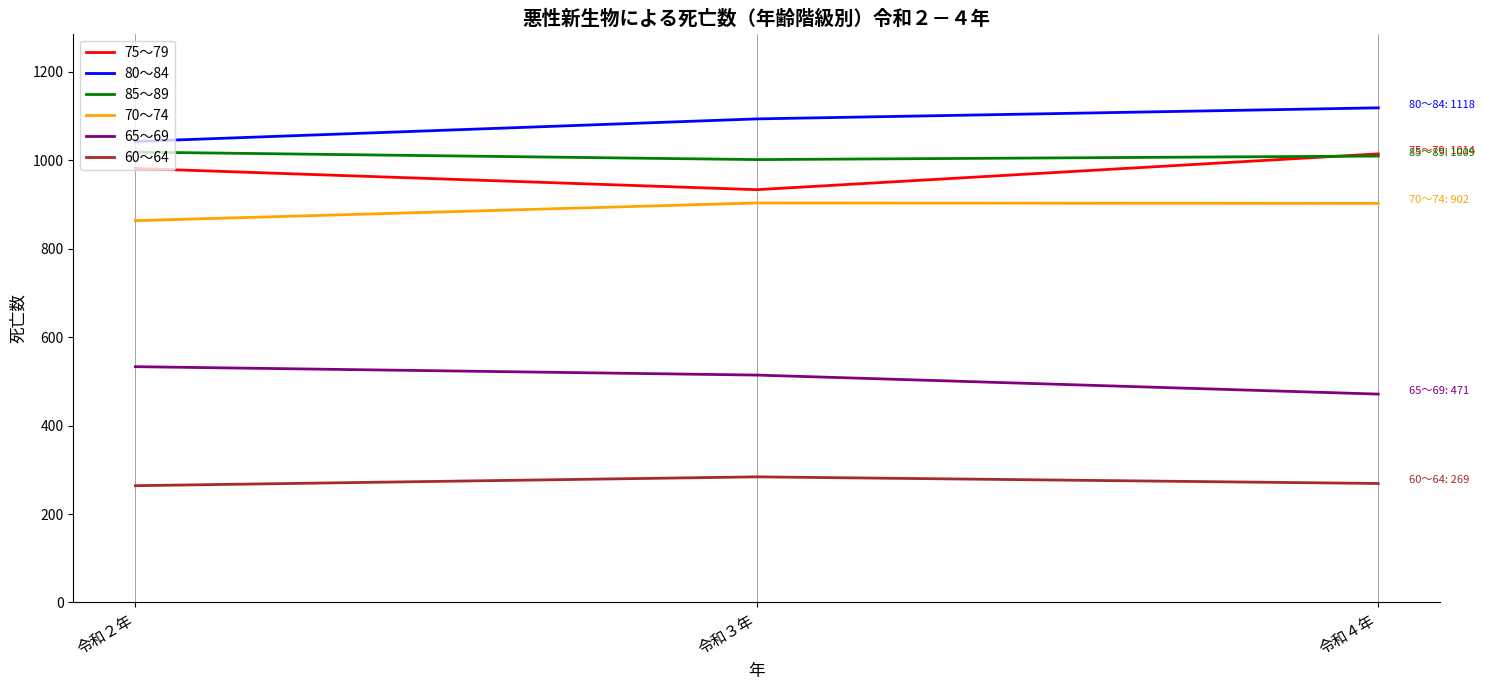

What is the smallest value displayed?

264